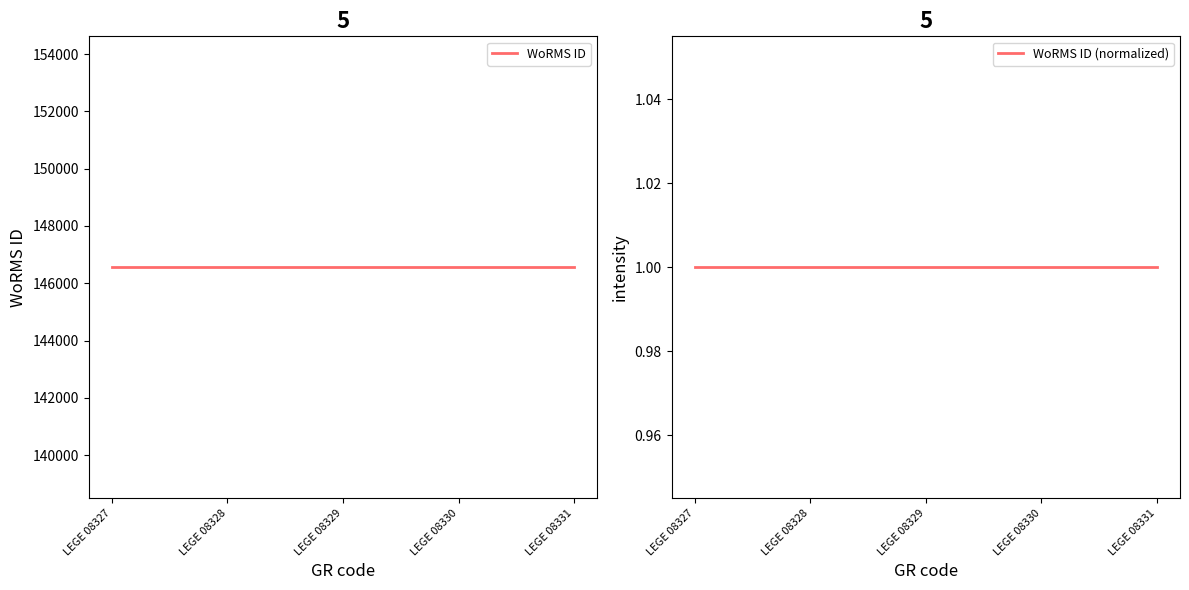

Is it true that WoRMS ID (normalized) equals 1 at LEGE 08329?

False